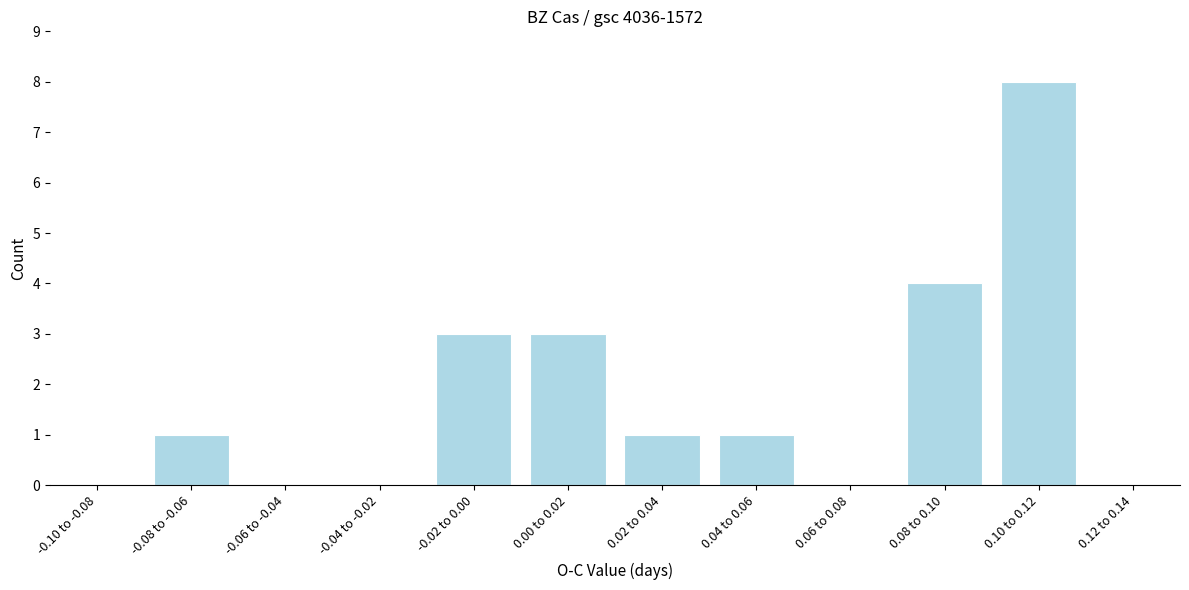

Reading right to left, transcribe all the data shown in this chart.

0.12 to 0.14=0	0.10 to 0.12=8	0.08 to 0.10=4	0.06 to 0.08=0	0.04 to 0.06=1	0.02 to 0.04=1	0.00 to 0.02=3	-0.02 to 0.00=3	-0.04 to -0.02=0	-0.06 to -0.04=0	-0.08 to -0.06=1	-0.10 to -0.08=0